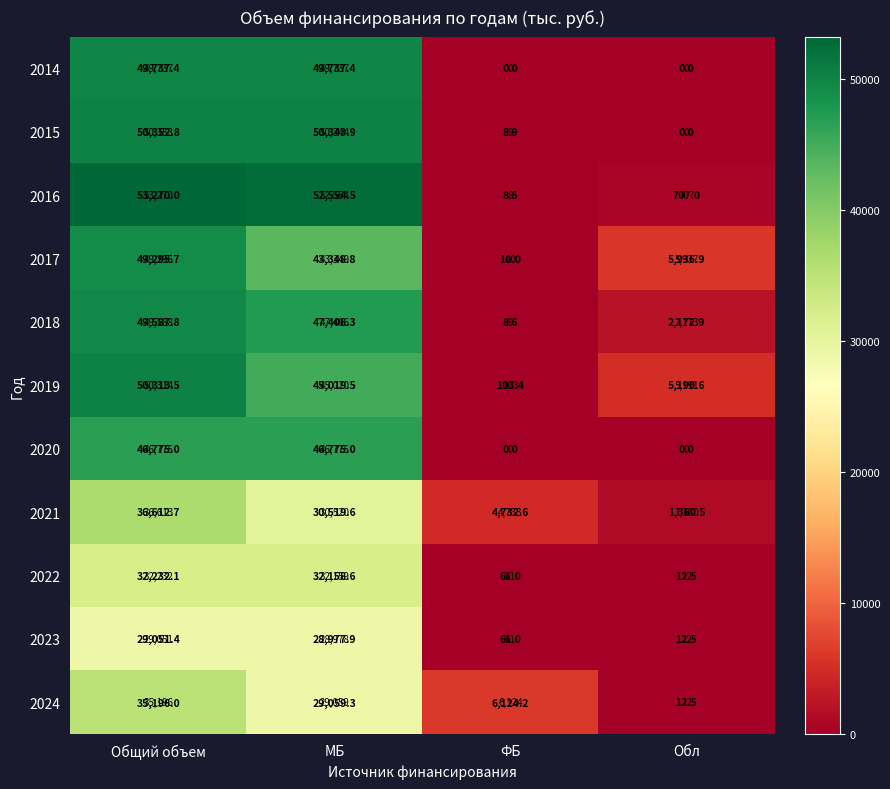

The value of 2019 at МБ is 70152.0. True or false?

False